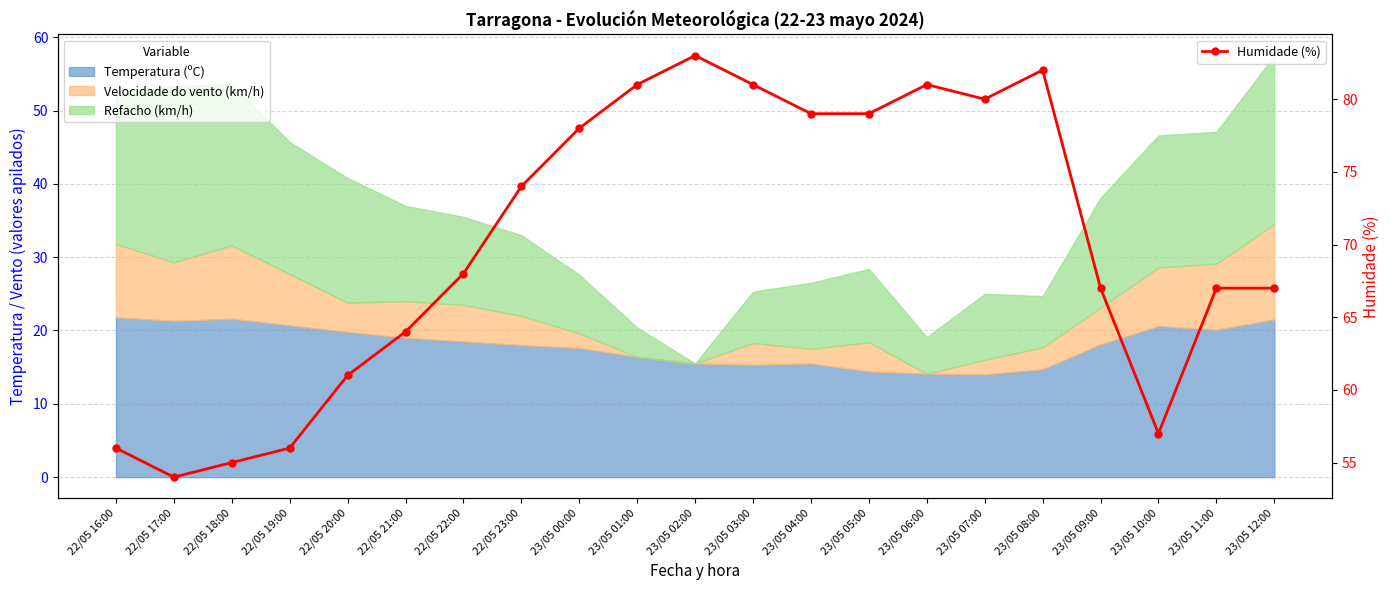

What is the sum of the values at 23/05 12:00 and 23/05 09:00?

134